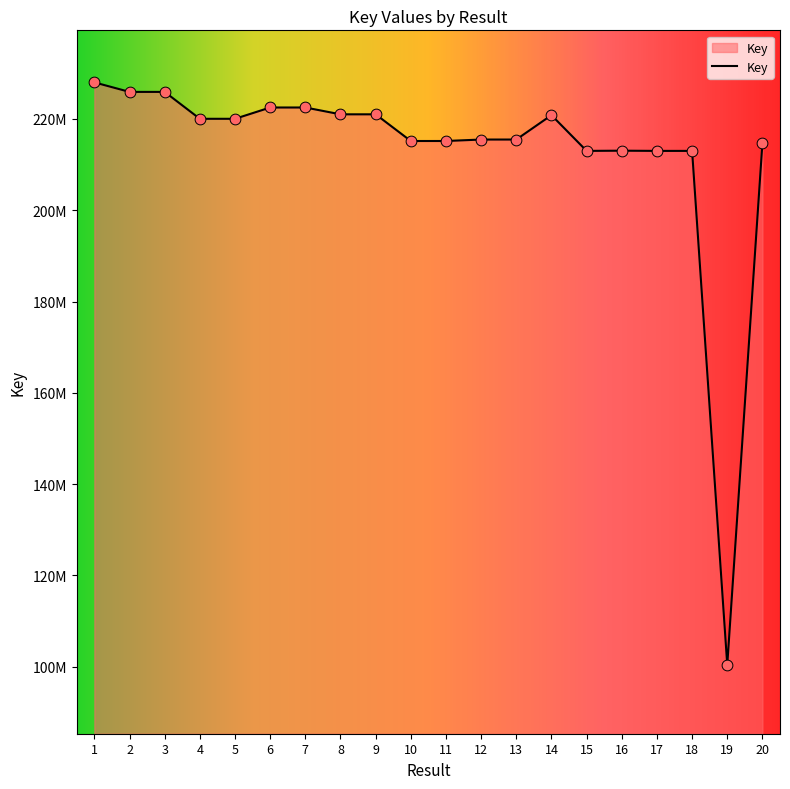

What is the change in value from 2 to 5?

-5891274